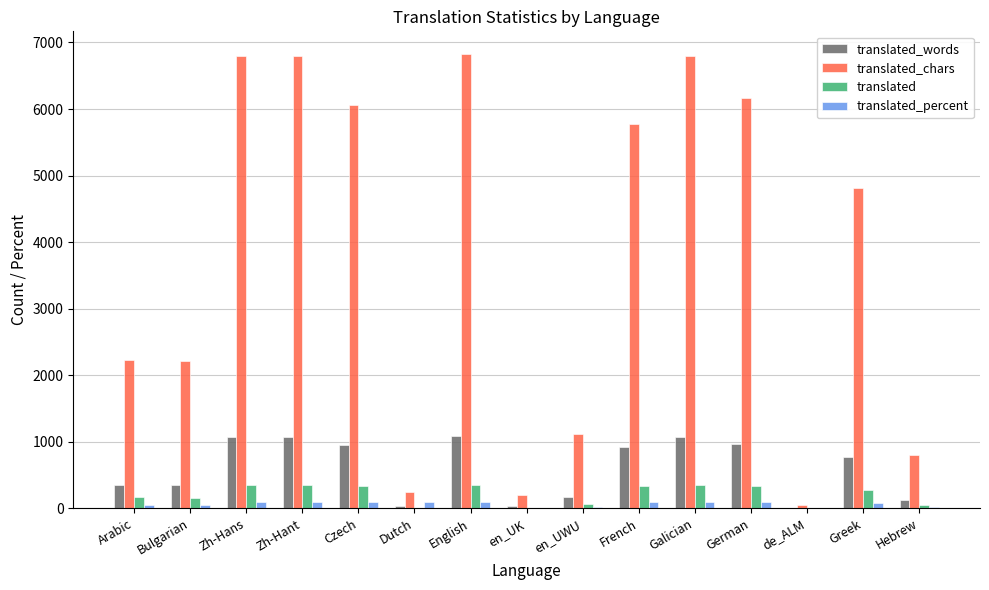

How many groups of bars are there?

15